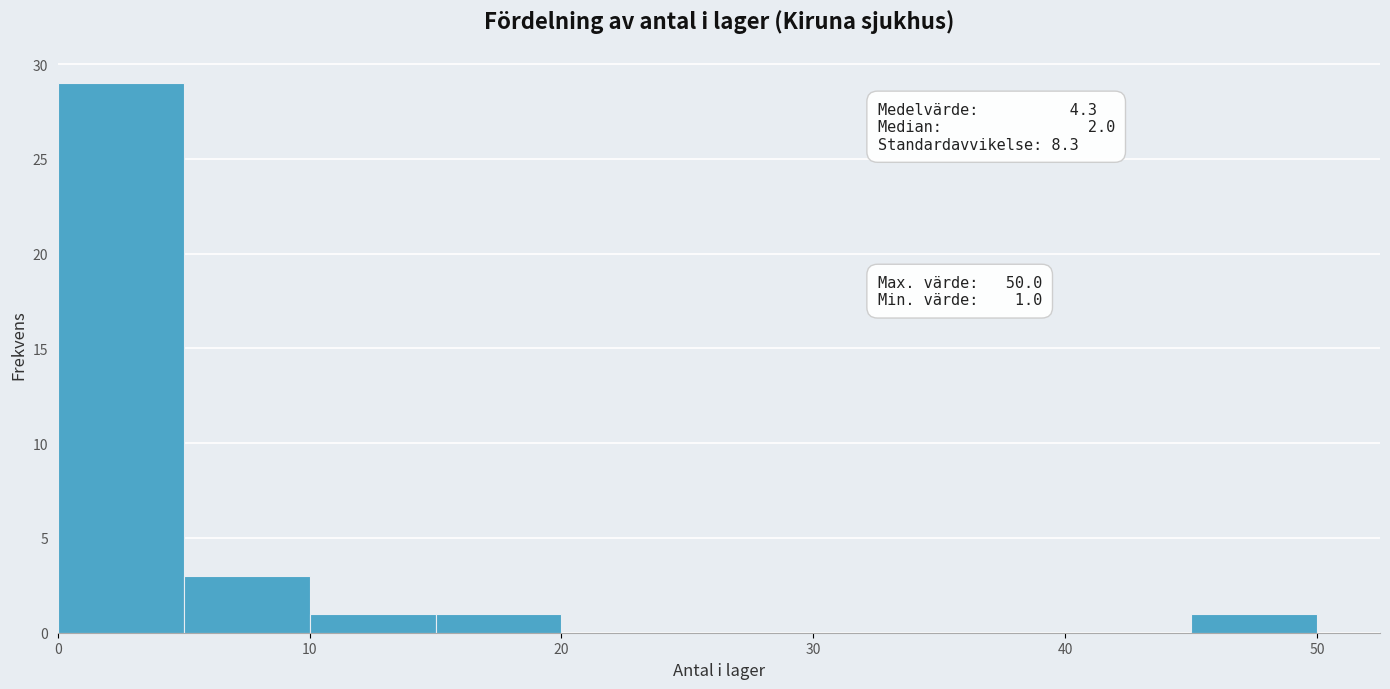

Over which range of the x-axis is the bar tallest?

0 to 5